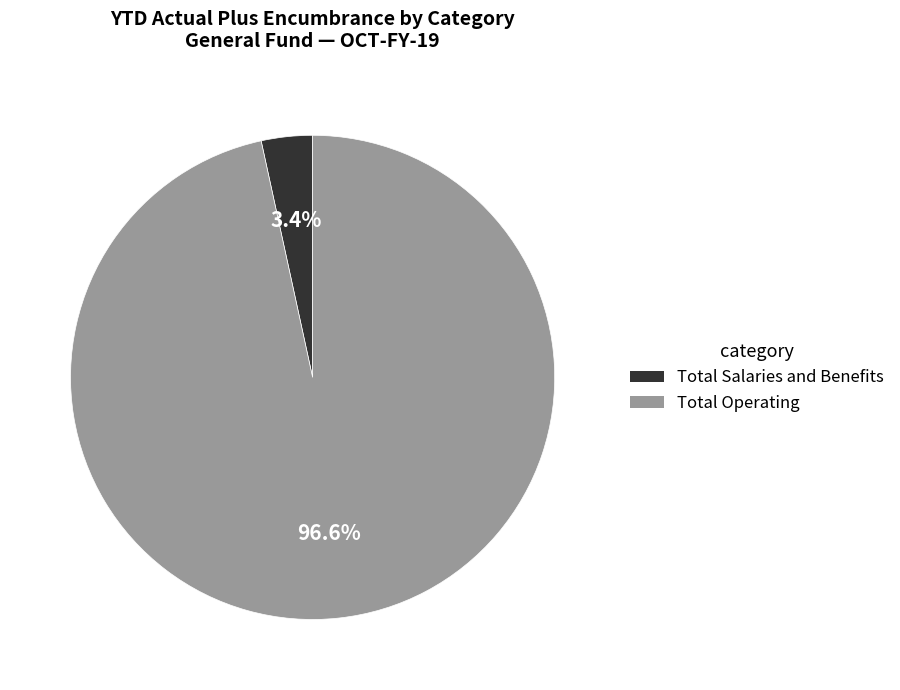

Which category accounts for the majority?

Total Operating